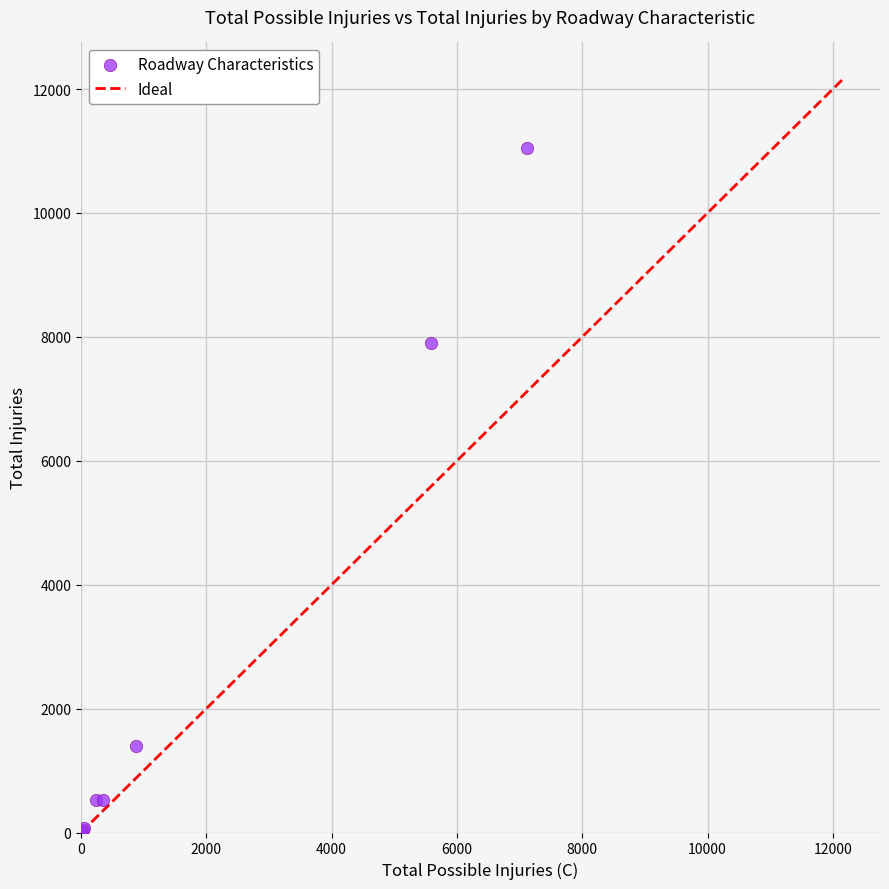

What Y value in the scatter plot is closest to 5520?

7901